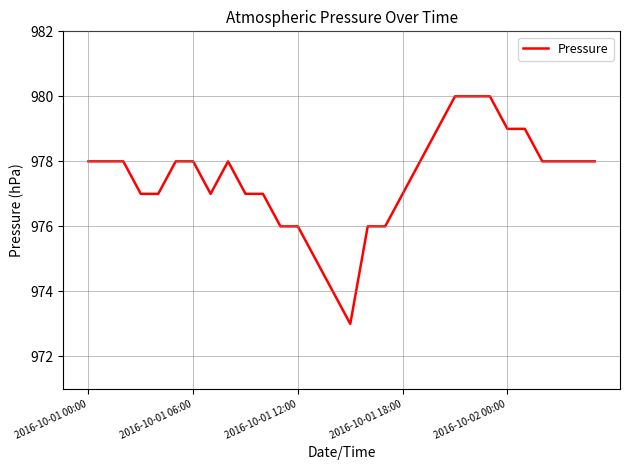

What is the difference between the maximum and minimum values?

7